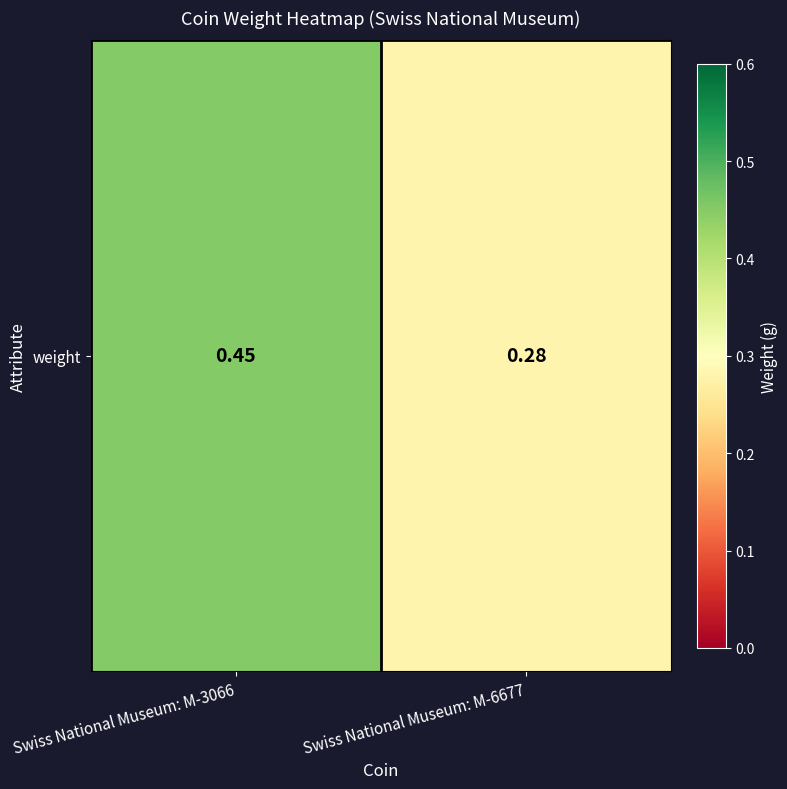

Reading left to right, what are all the values shown in this chart?

Swiss National Museum: M-3066=0.5	Swiss National Museum: M-6677=0.3